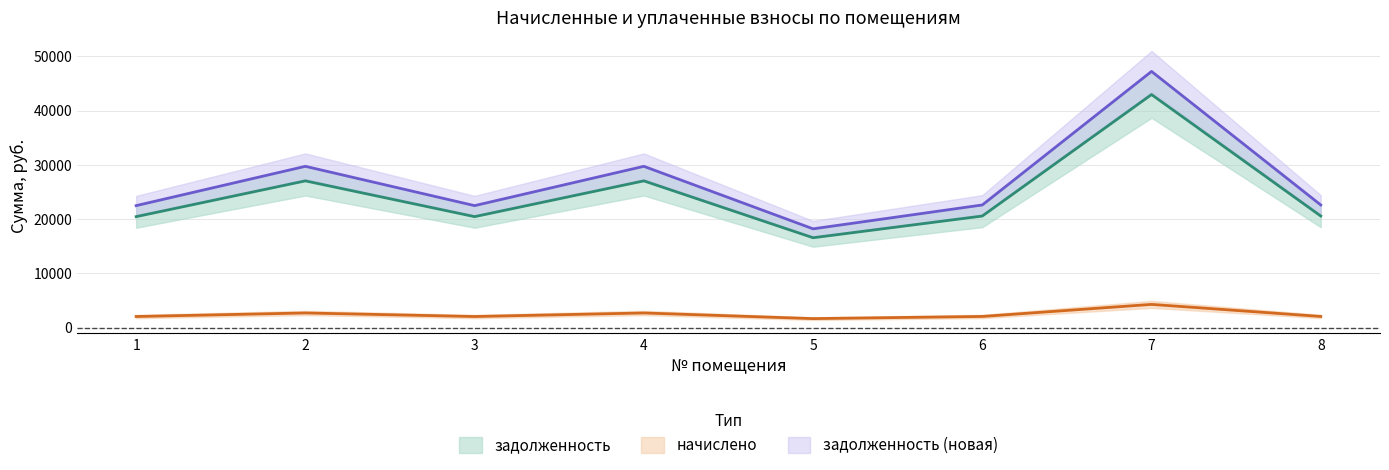

What is the value of the задолженность point at the 1st from the left?

20437.6